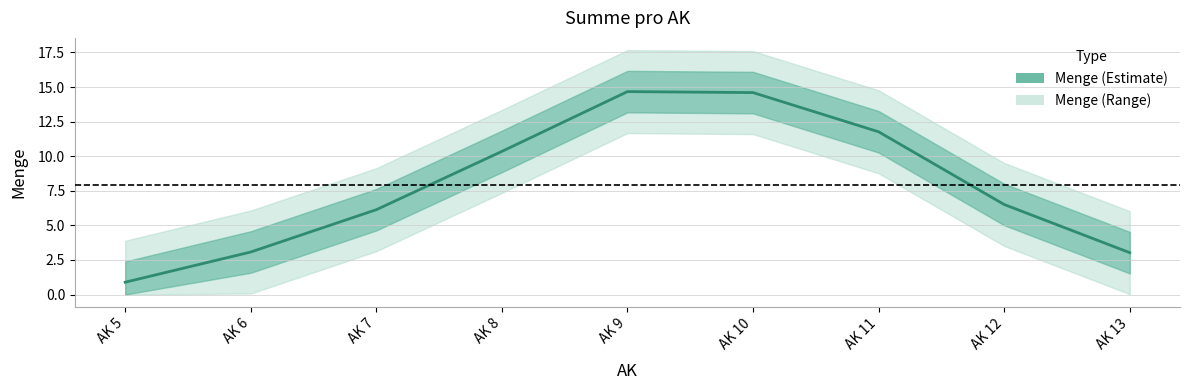

What is the minimum value shown in the chart?

0.9